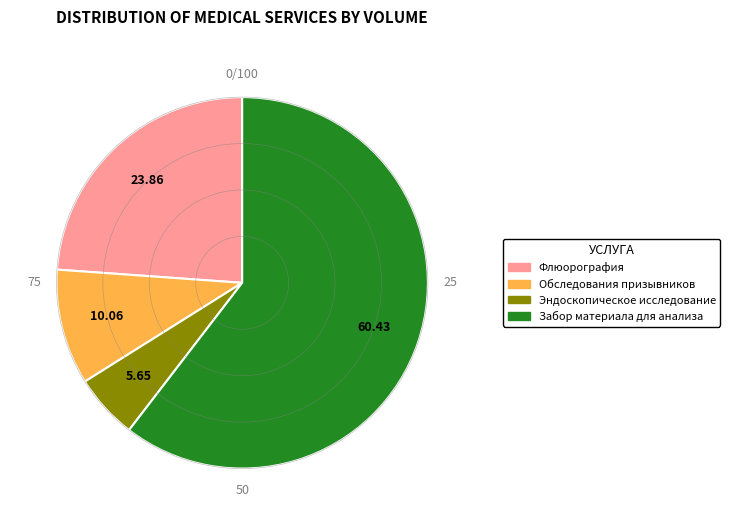

Is there a majority slice in this chart?

Yes